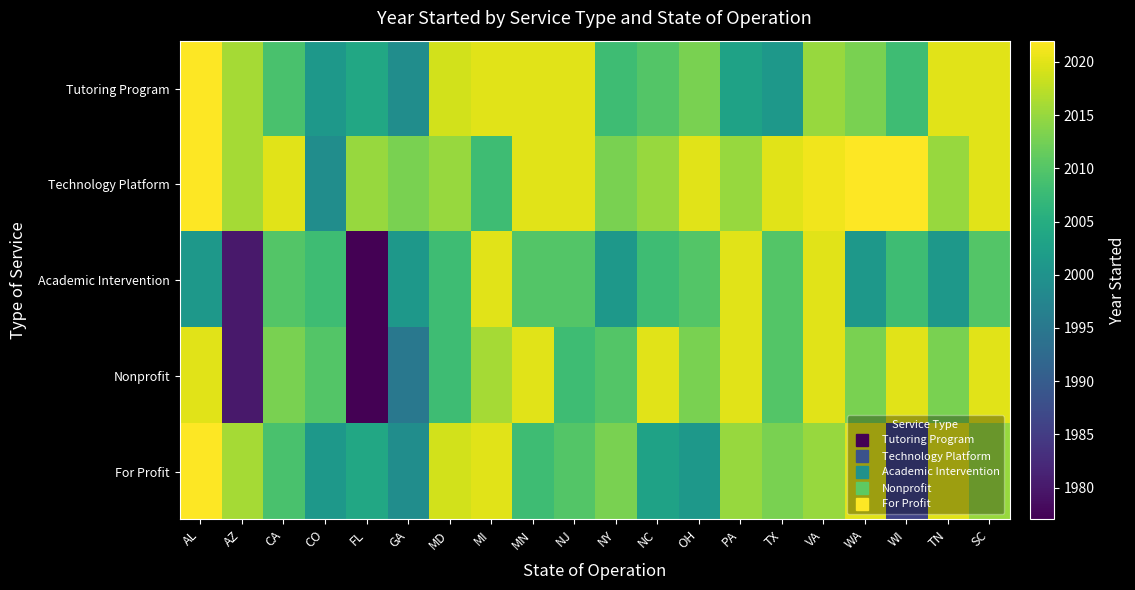

At how many categories does at least one series exceed 2015?

16